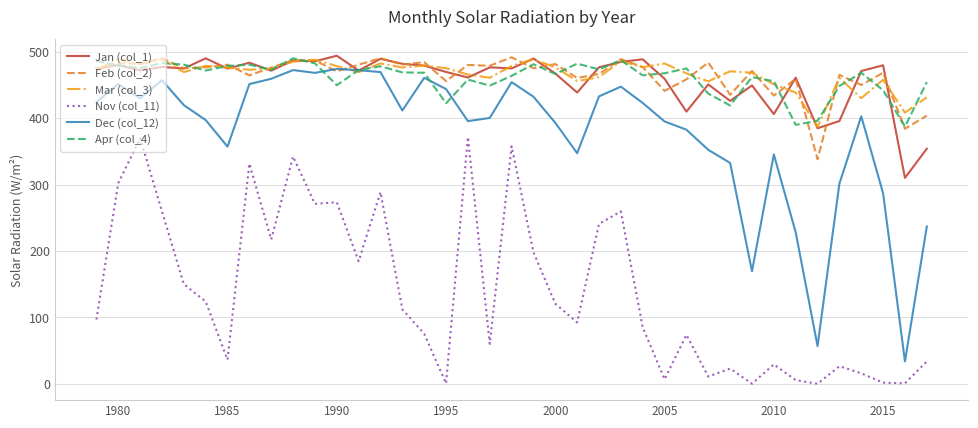

Which series has the largest range (max minus min)?

Dec (col_12)